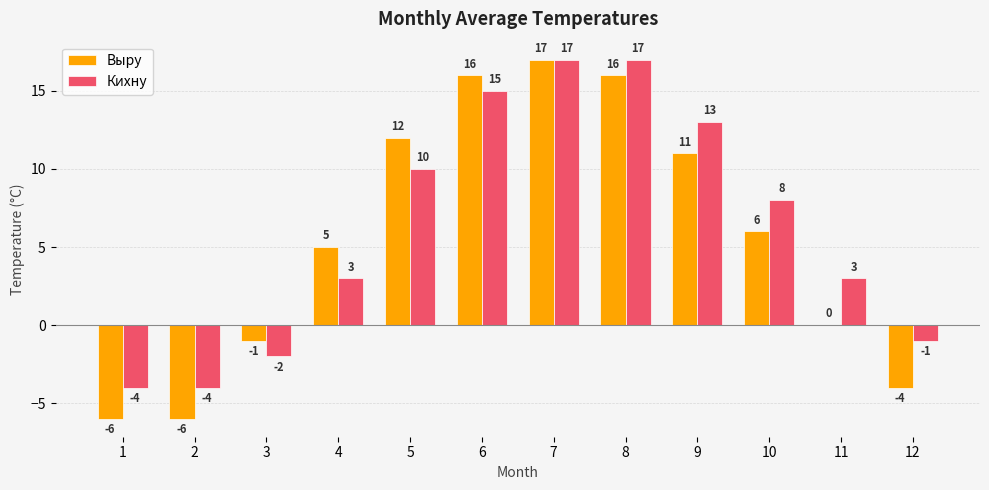

What is the sum of the Кихну values at 7 and 1?

13